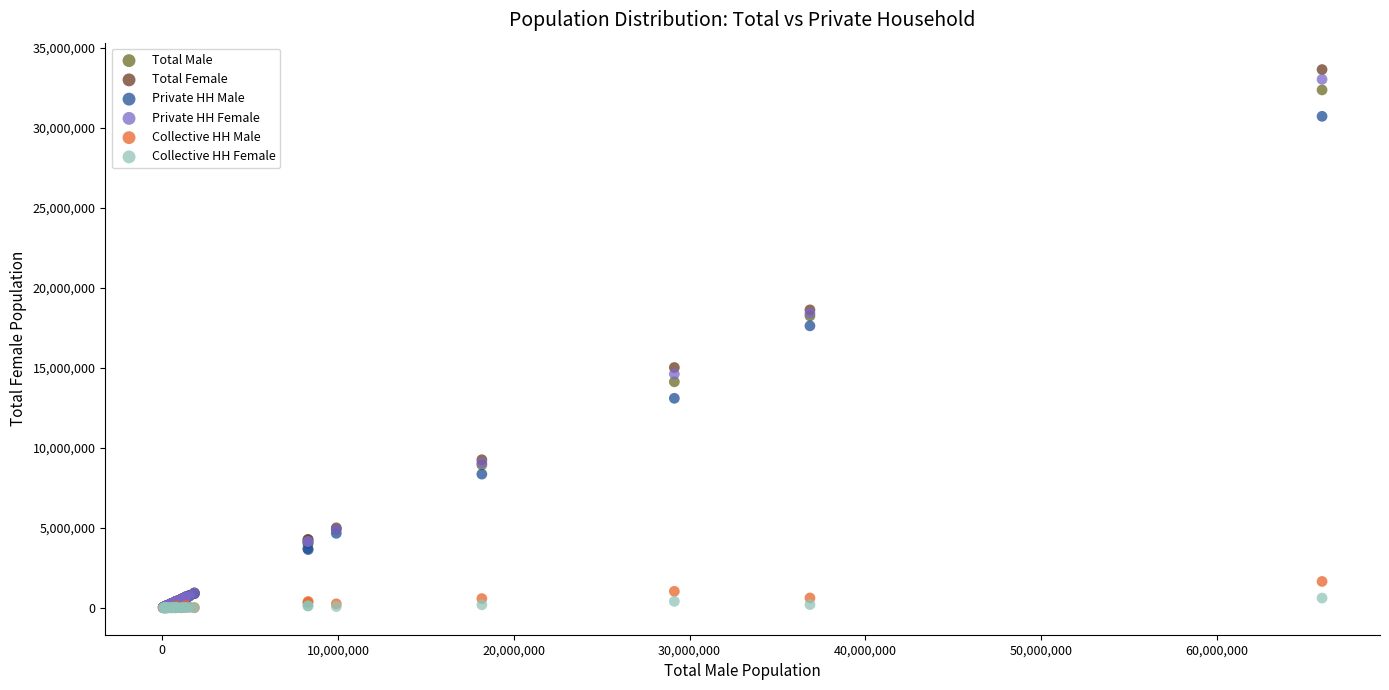

Which series has the widest spread of Y values?

Total Female